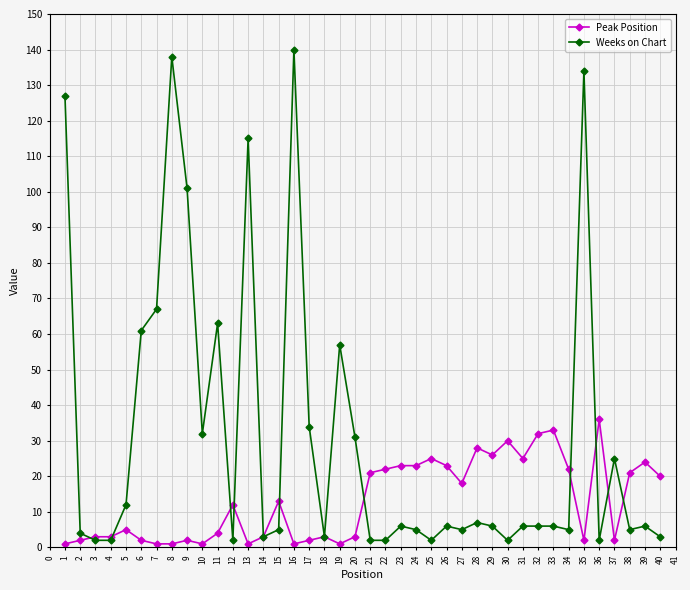

What is the greatest value displayed?

140